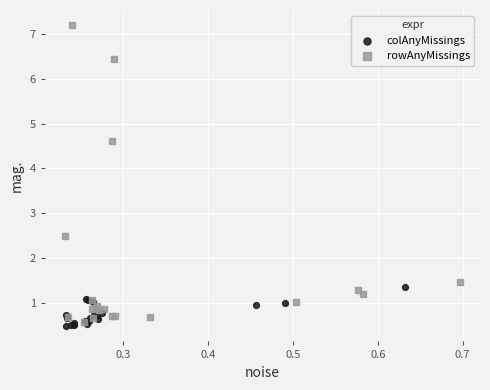

Which series contains the highest Y value?

rowAnyMissings